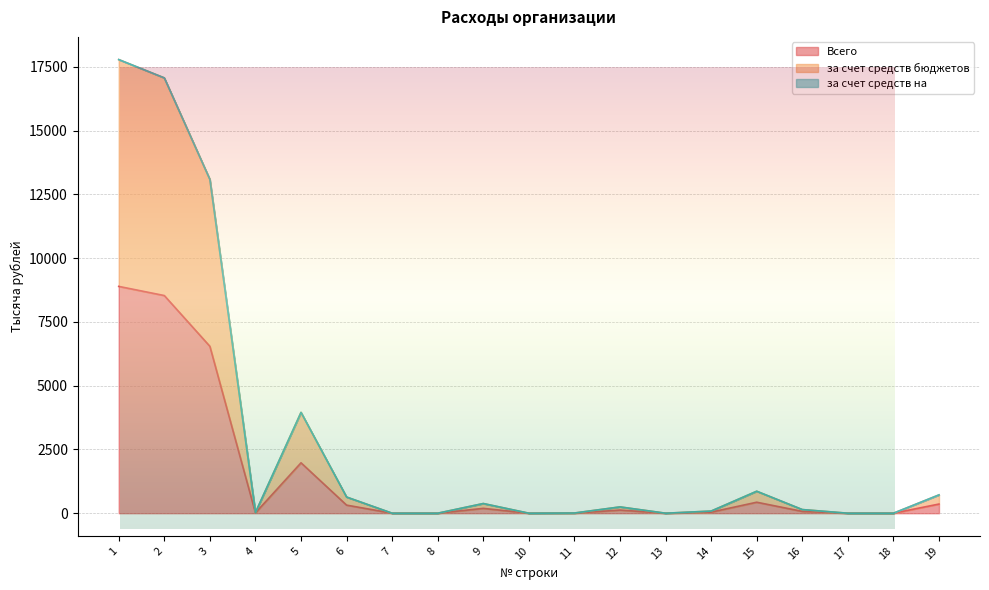

The за счет средств бюджетов series shows 27046.1 at 1. True or false?

False